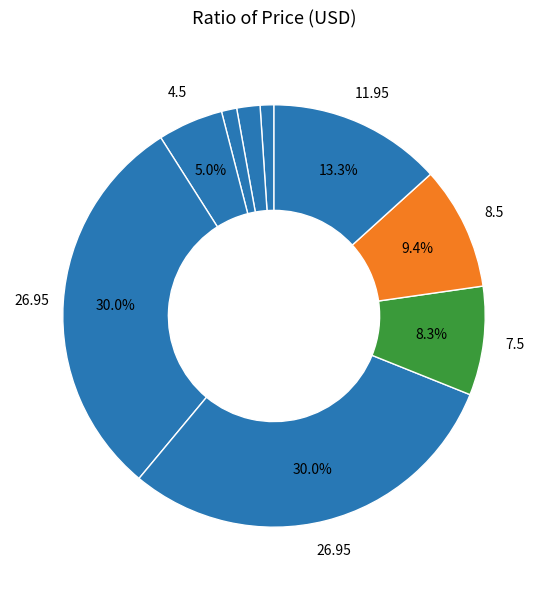

Count the number of slices in the pie.

9